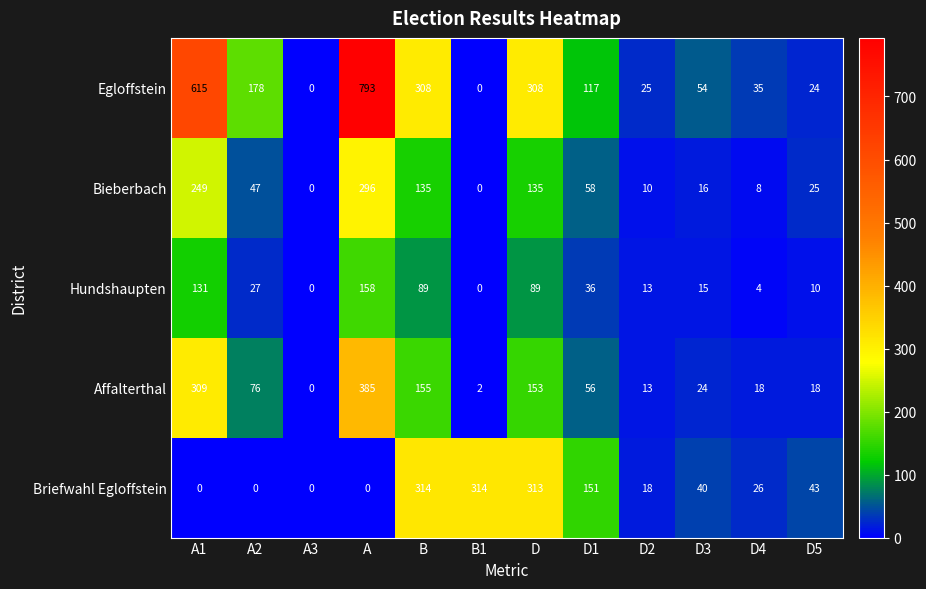

What is the difference between the second highest and second lowest values in the Briefwahl Egloffstein series?

314